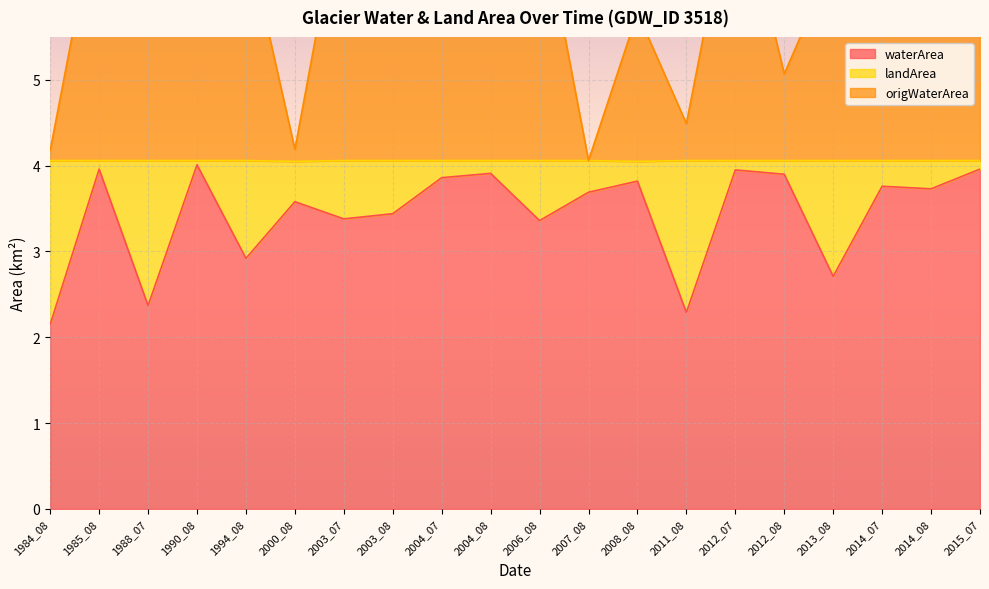

At which label does origWaterArea reach its peak?

2004_08